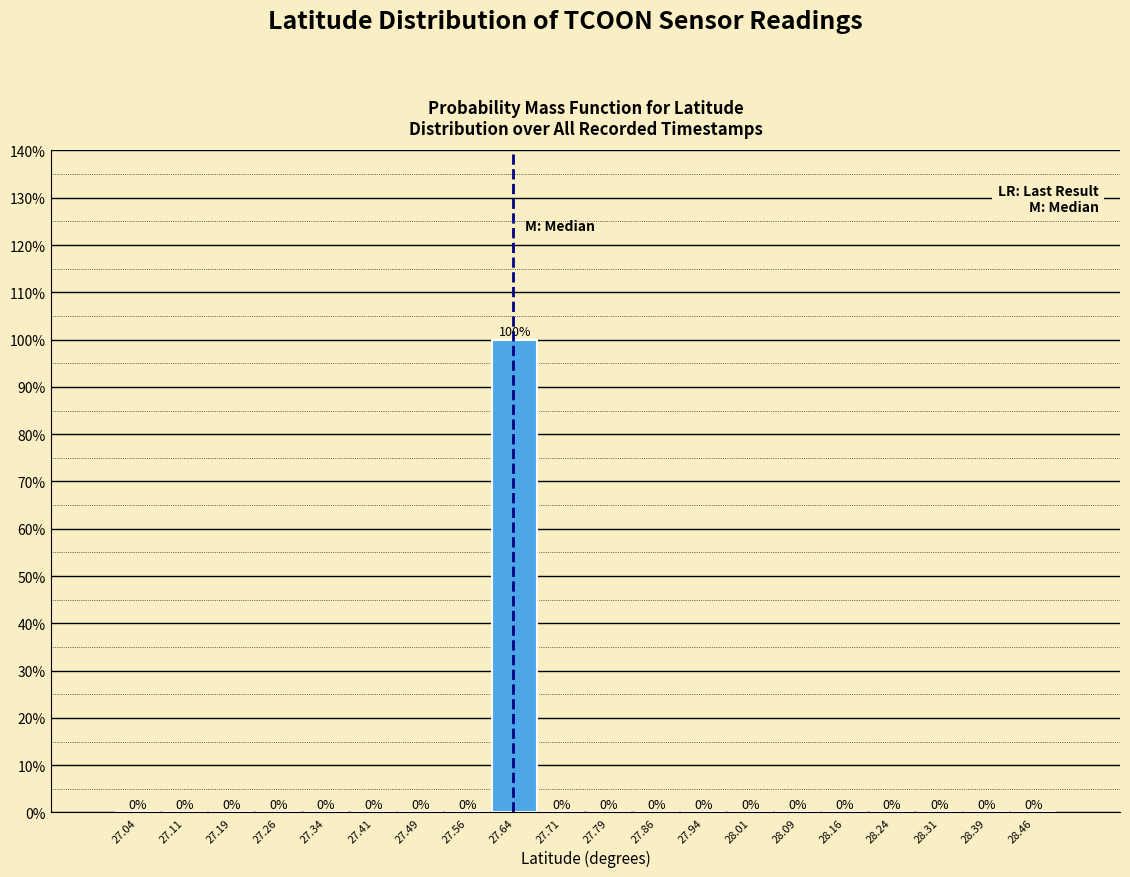

Reading left to right, transcribe this chart: for each bar, give the range it covers on the x-axis and its height. The bar edges are not printed on the chart, so give them approximately, as read against the axis.

27.000 to 27.075: 0
27.075 to 27.150: 0
27.150 to 27.225: 0
27.225 to 27.300: 0
27.300 to 27.375: 0
27.375 to 27.450: 0
27.450 to 27.525: 0
27.525 to 27.600: 0
27.600 to 27.675: 100
27.675 to 27.750: 0
27.750 to 27.825: 0
27.825 to 27.900: 0
27.900 to 27.975: 0
27.975 to 28.050: 0
28.050 to 28.125: 0
28.125 to 28.200: 0
28.200 to 28.275: 0
28.275 to 28.350: 0
28.350 to 28.425: 0
28.425 to 28.500: 0